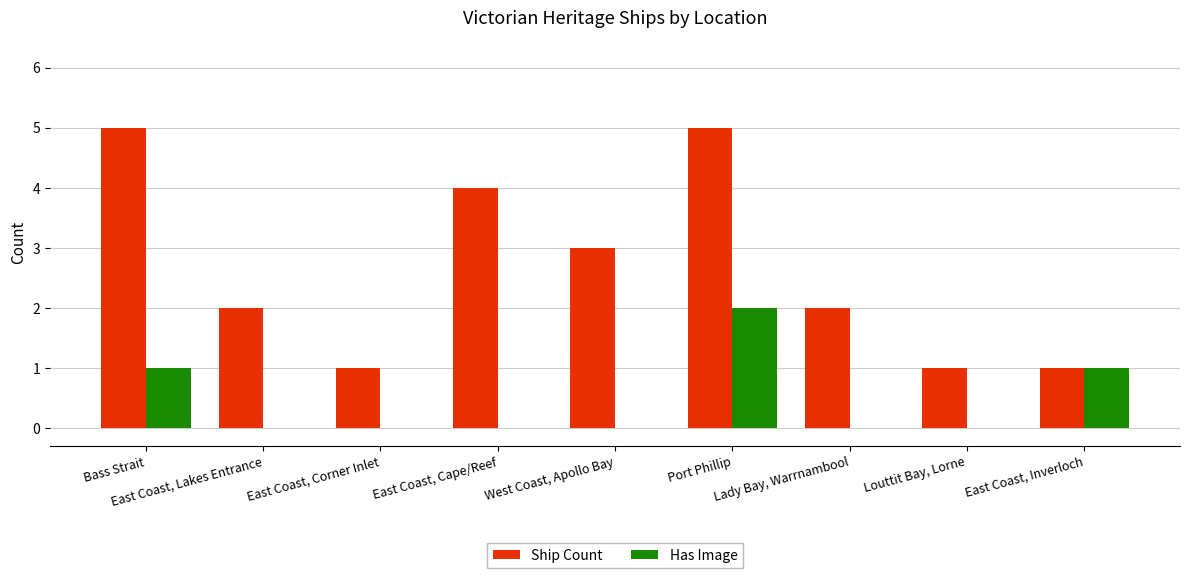

What is the sum of all Ship Count values?

24